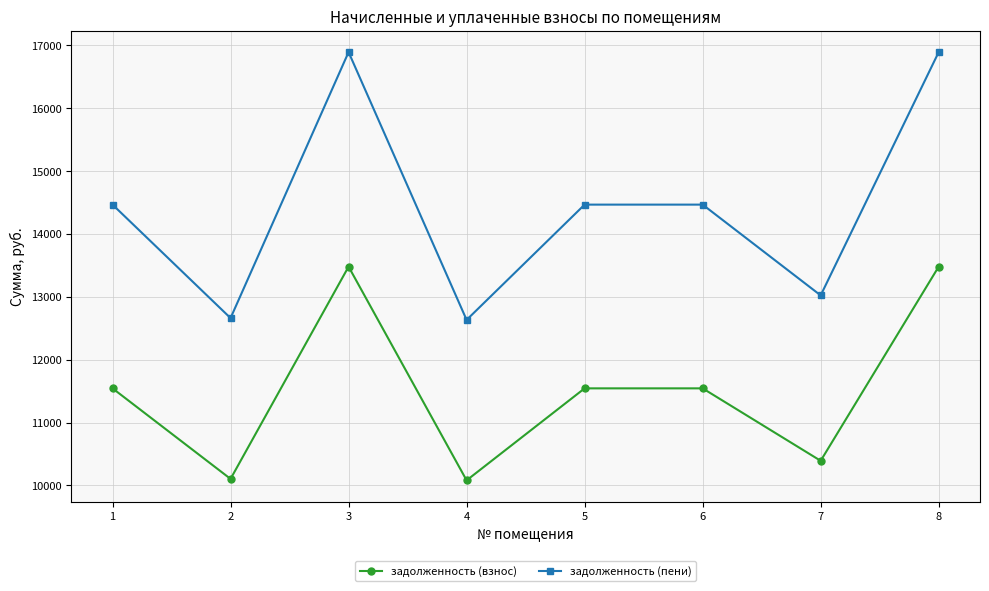

True or false: задолженность (взнос) and задолженность (пени) cross at least once.

False